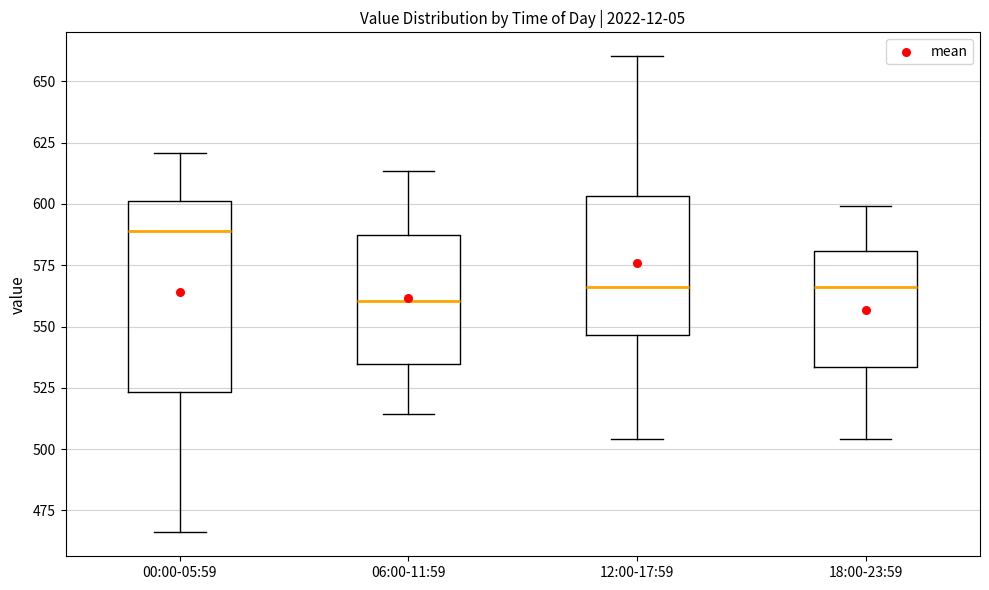

Reading left to right, read every box against the y-axis: the position of its median line, the range the box covers, and the ends of its whiskers. The values are not printed on the chart, so give them approximately, as read against the axis.

00:00-05:59: median 590, box 525 to 600, whiskers 465 to 620
06:00-11:59: median 560, box 535 to 585, whiskers 515 to 615
12:00-17:59: median 565, box 545 to 605, whiskers 505 to 660
18:00-23:59: median 565, box 535 to 580, whiskers 505 to 600